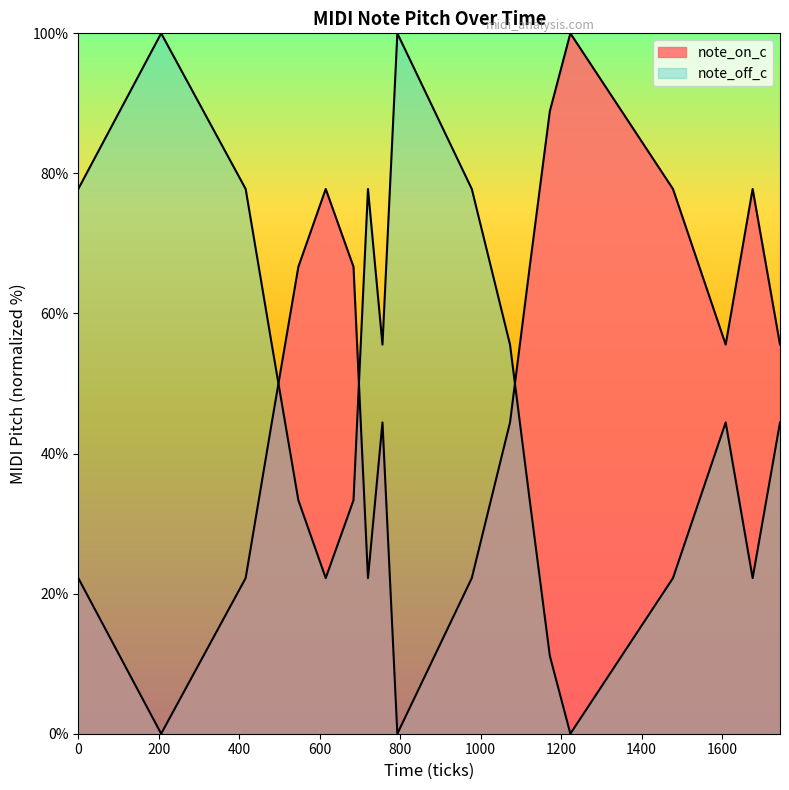

How many interior local peaks does the note_off_c series have?

4